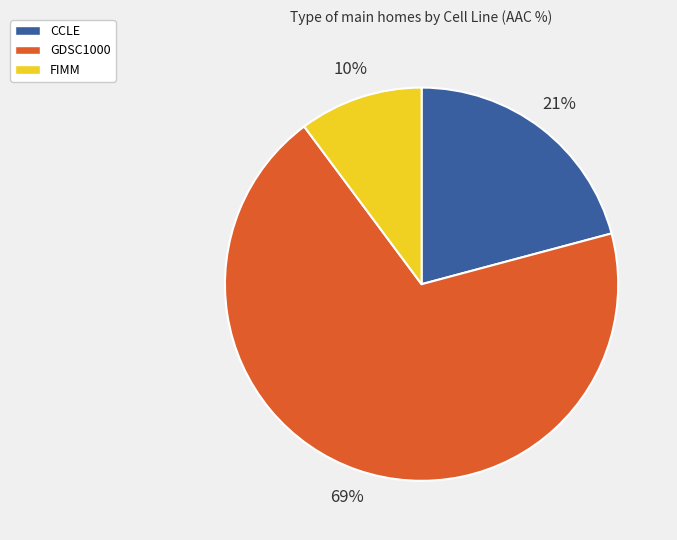

What is the smallest slice in the pie chart?

FIMM